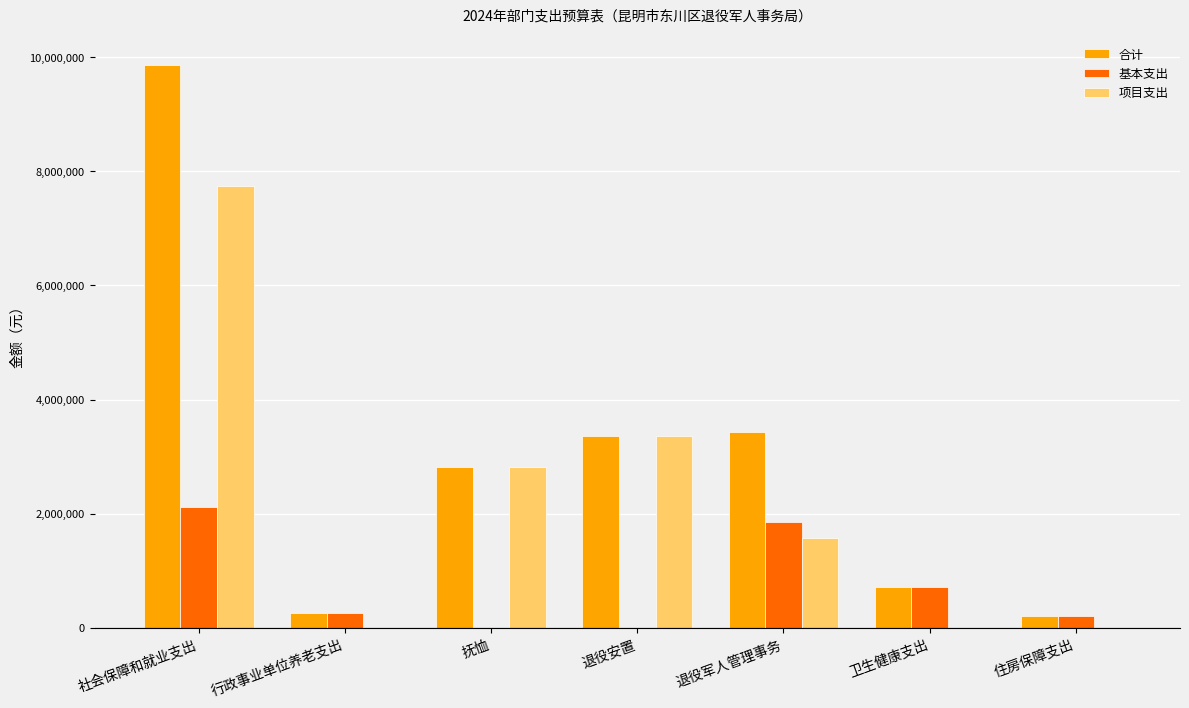

Between 社会保障和就业支出 and 住房保障支出, which series saw the biggest shift?

合计